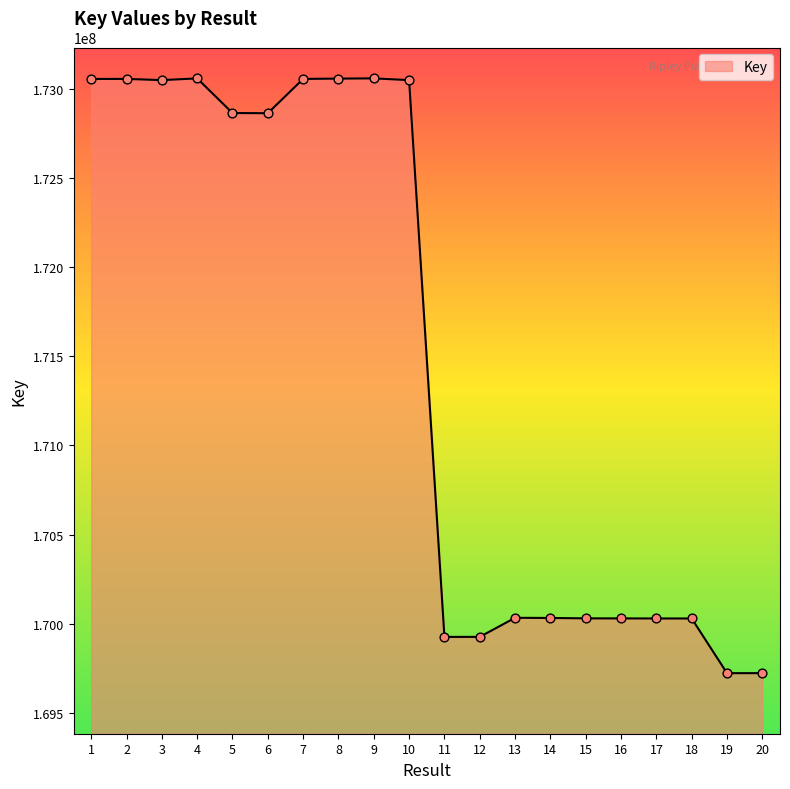

What is the change in value from 7 to 13?

-3020526